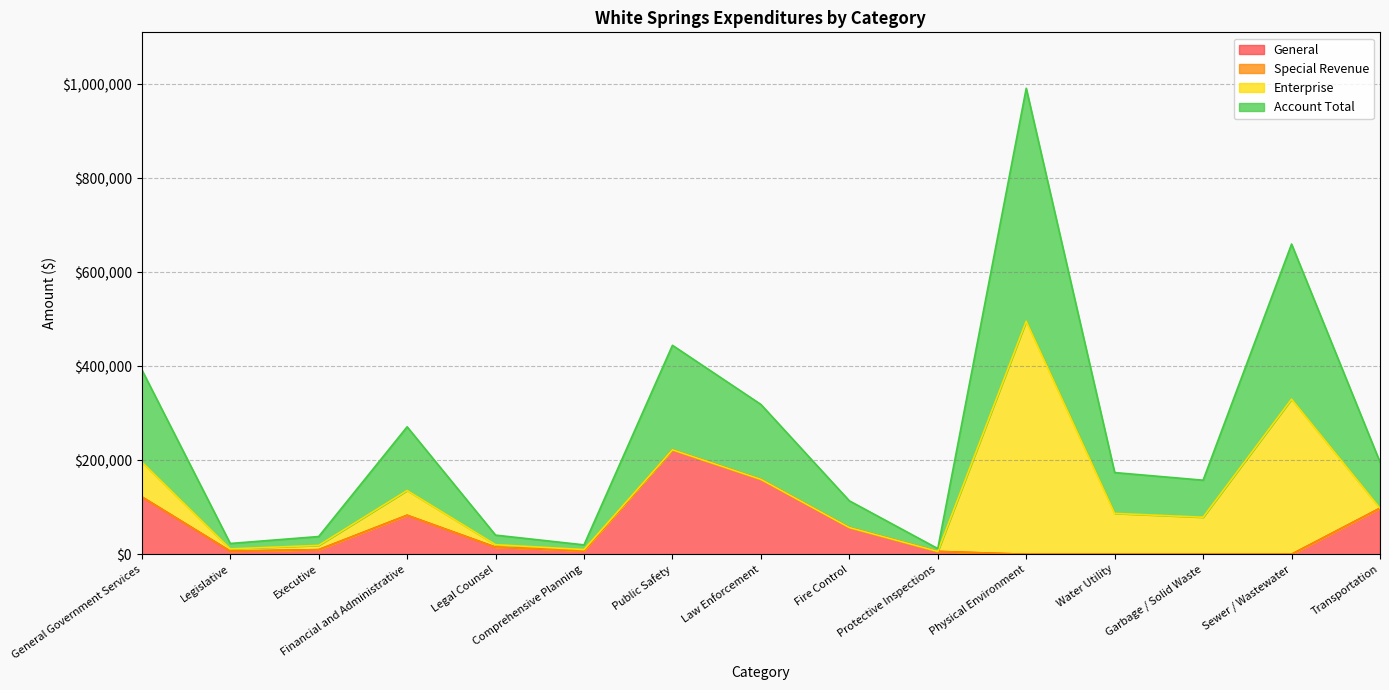

What is the total value across all series at Transportation?

196066